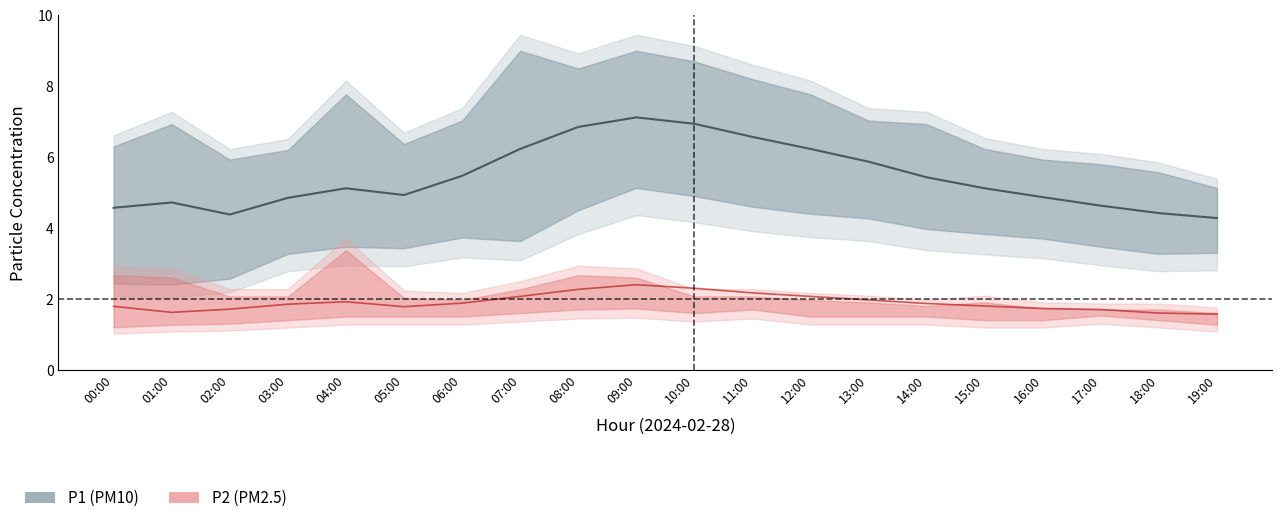

Rank the series by their maximum value, from lowest to highest.

P2_lower, P2, P2_upper, P1_lower, P1, P1_upper